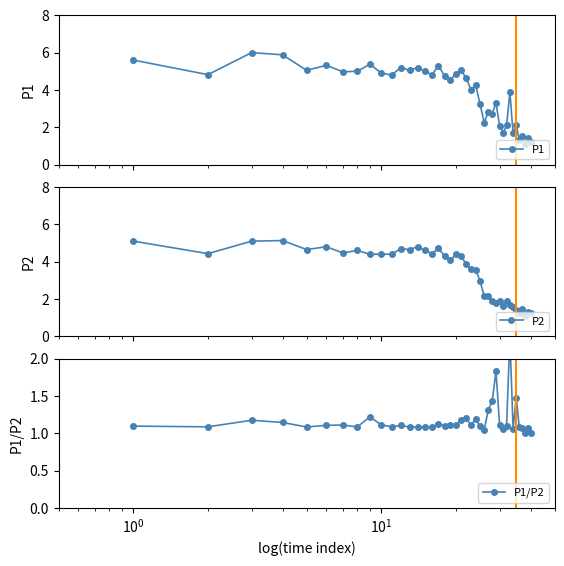

What is the lowest value of the P1/P2 series?

1.0